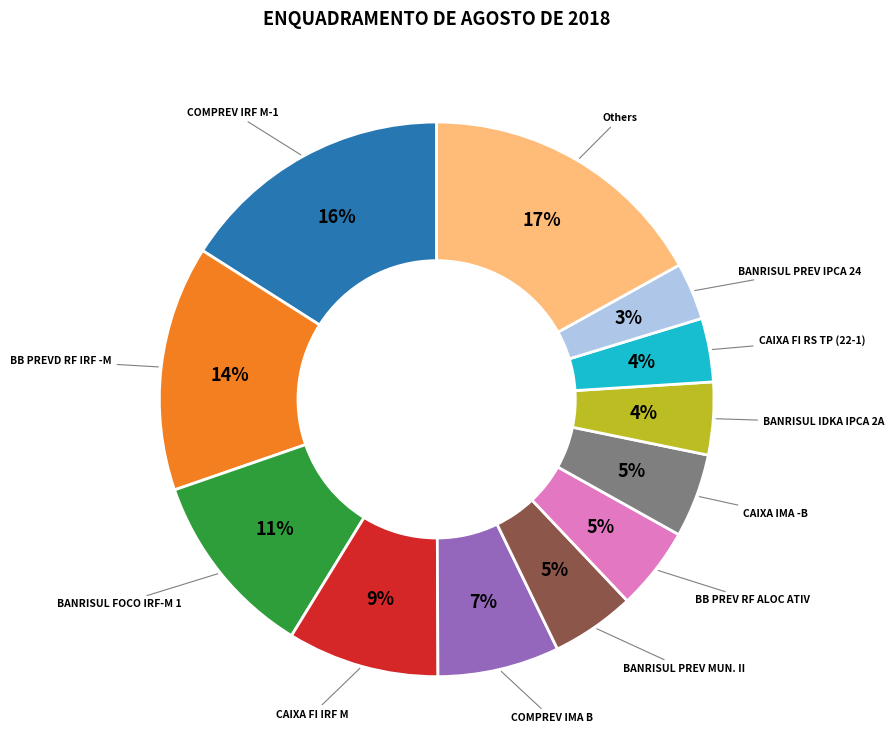

To the nearest percent, what is the difference between the largest and smallest slice percentages?

14%